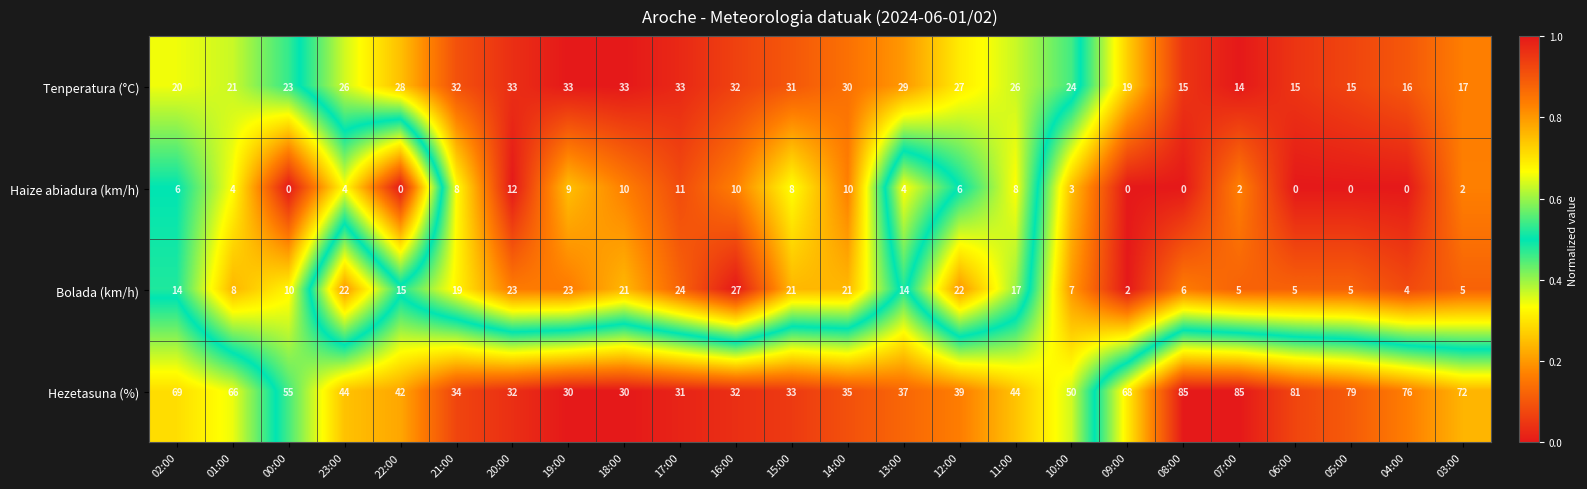

At which label does Haize abiadura (km/h) reach its peak?

20:00